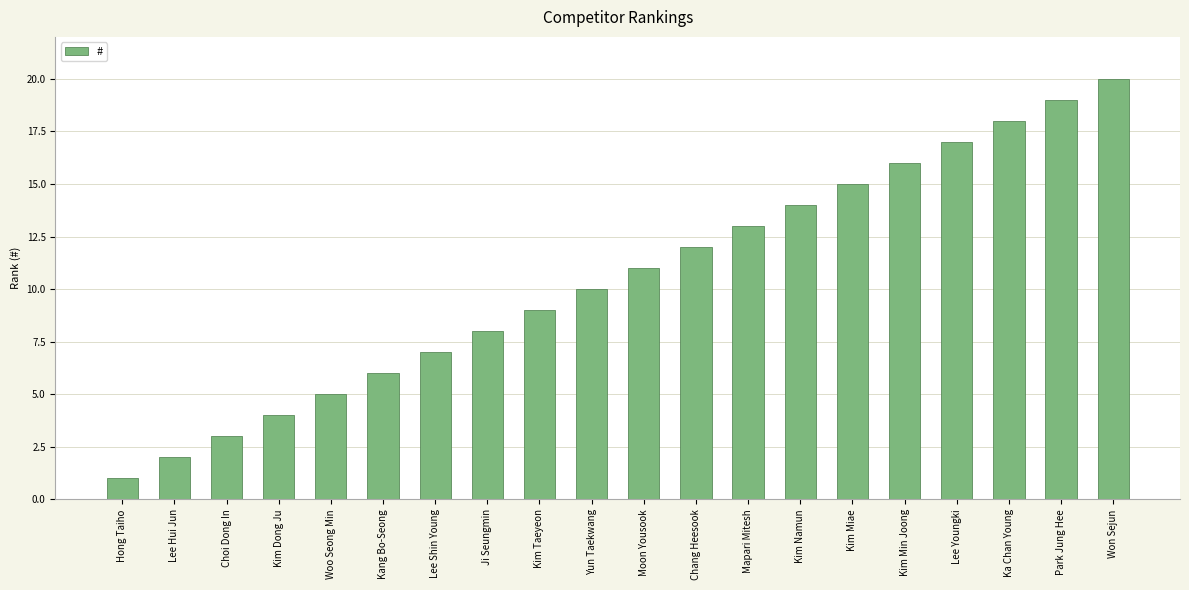

What is the value of the 15th bar from the left?

15